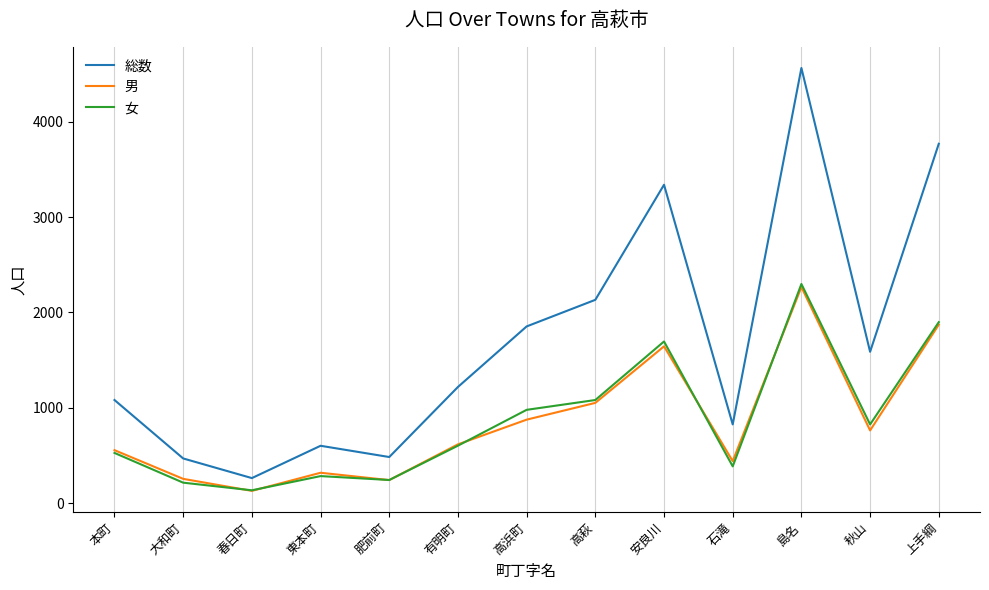

At which category is the sum across all series the highest?

島名